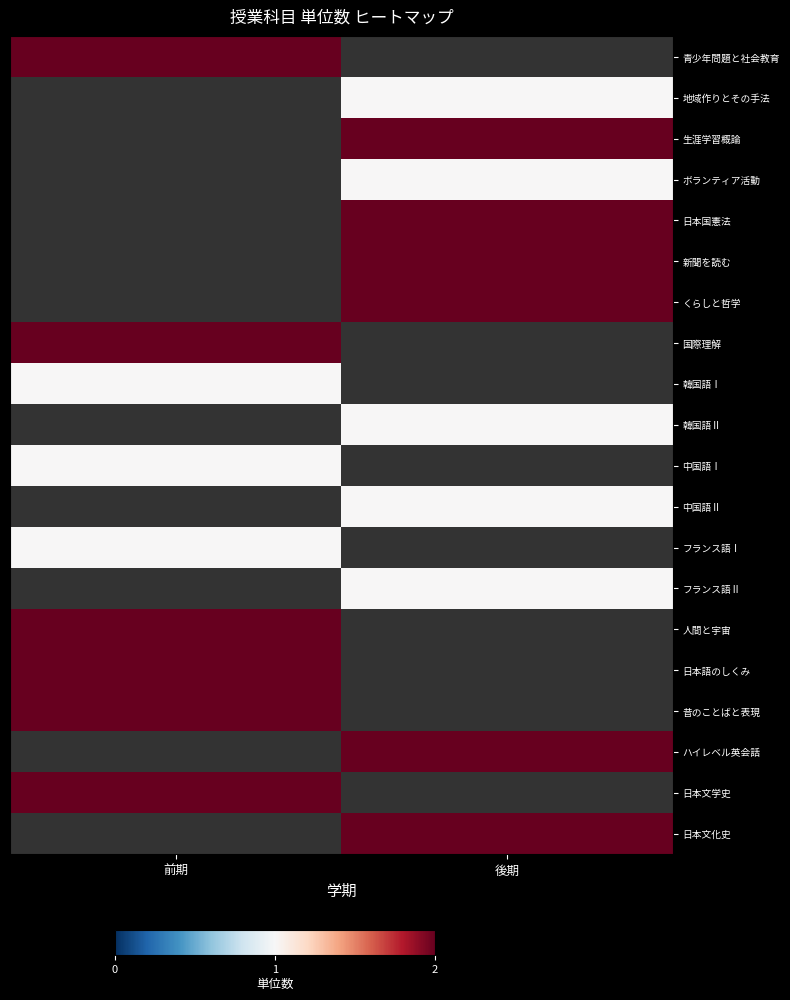

Read the 中国語Ⅱ value at 後期.

1.0